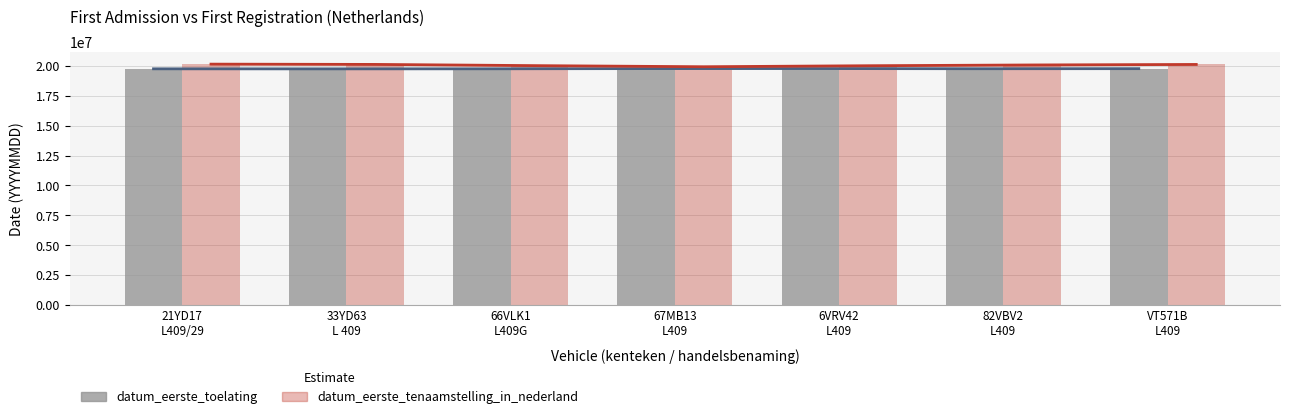

Which series has the widest spread of values?

datum_eerste_tenaamstelling_in_nederland